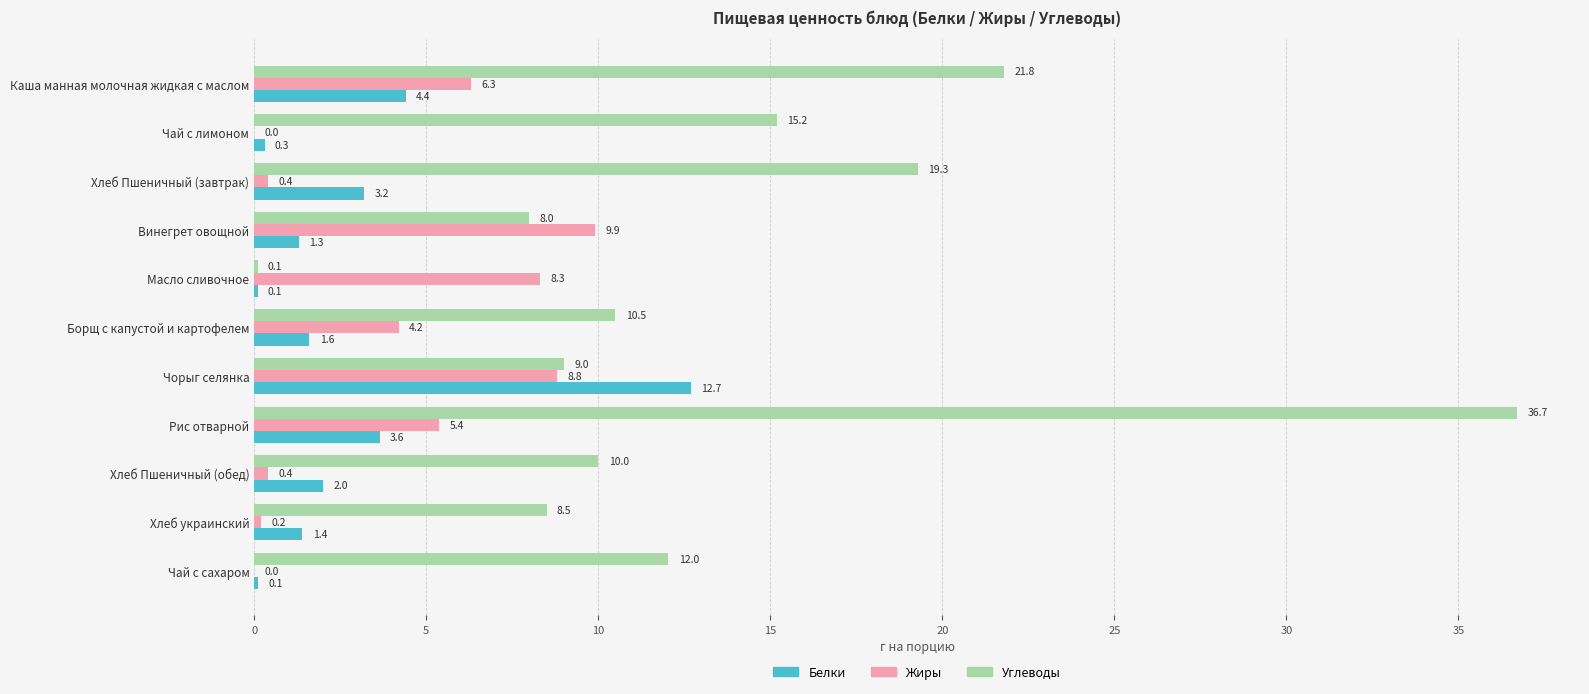

What is the average value of the Жиры series?

4.0